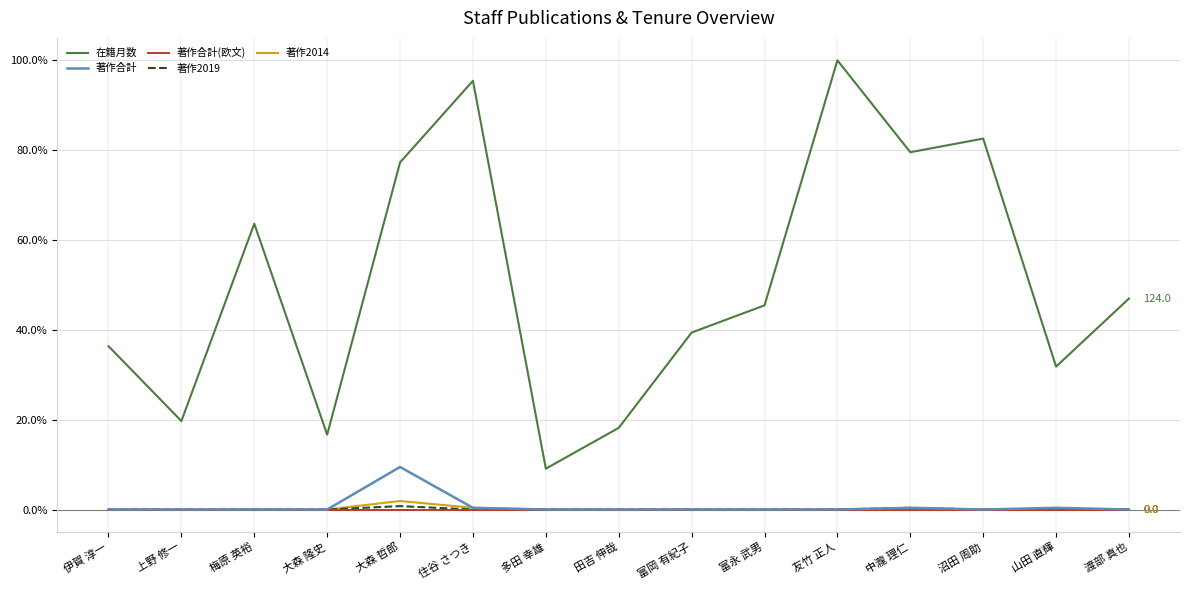

Between 上野 修一 and 中瀧 理仁, which series saw the biggest shift?

在籍月数